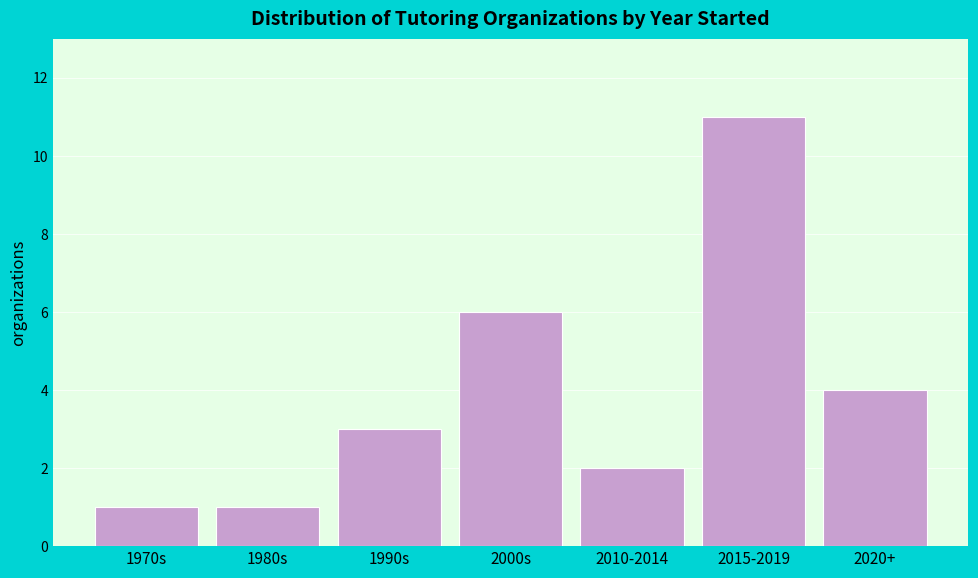

Reading left to right, list all the values displayed in this chart.

1970s=1	1980s=1	1990s=3	2000s=6	2010-2014=2	2015-2019=11	2020+=4